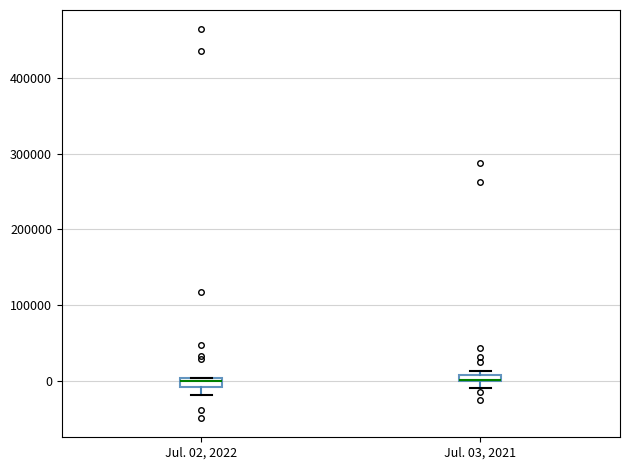

Where is the upper edge of the box for Jul. 02, 2022 on the y-axis? The values are not printed on the chart, so give them approximately, as read against the axis.

0